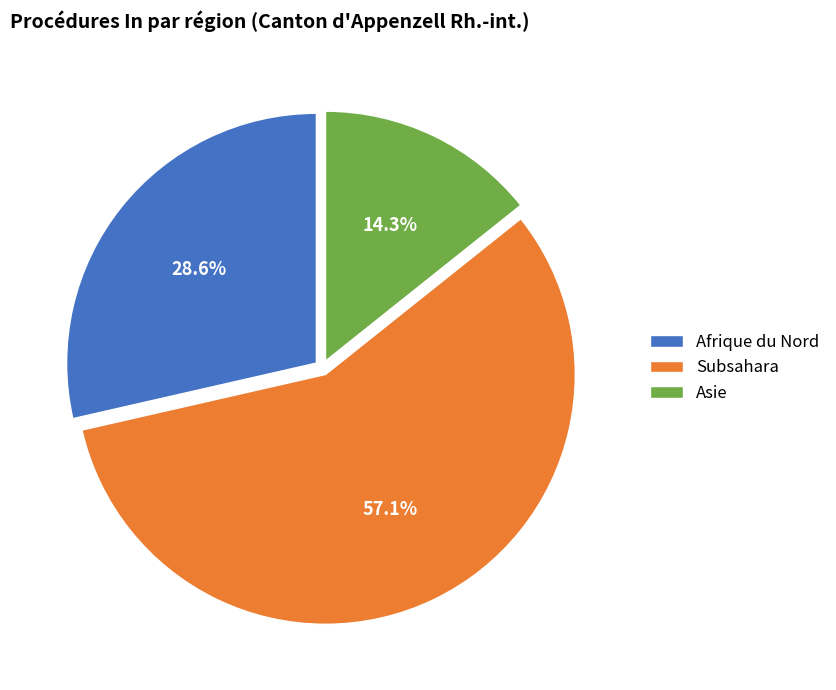

Which slice is the largest?

Subsahara